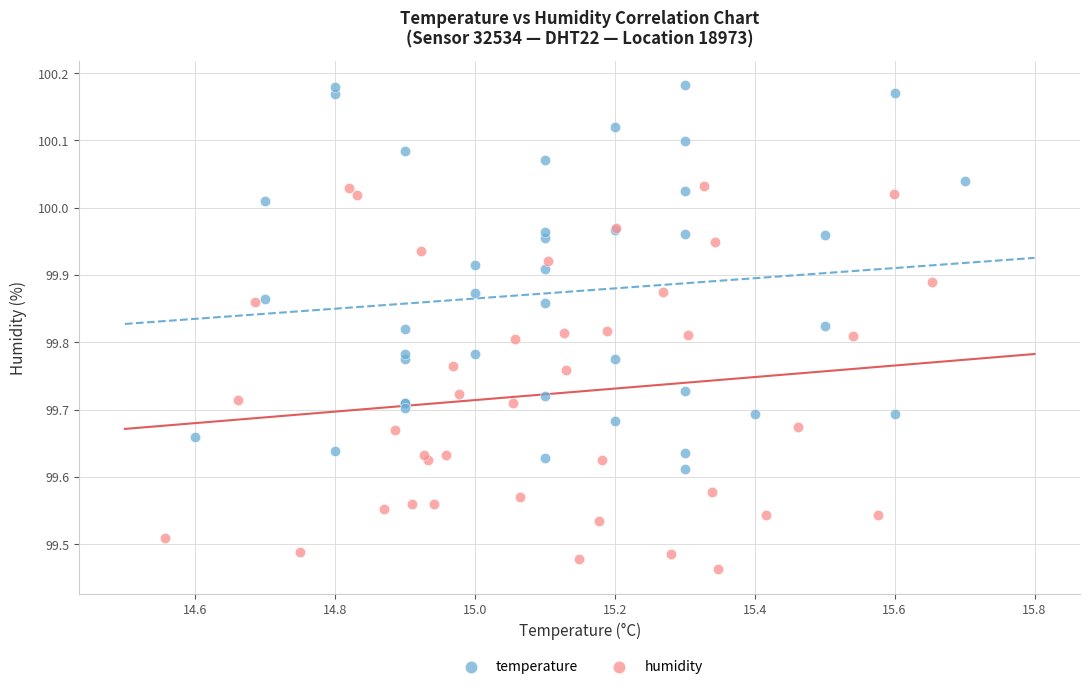

Which series contains the highest Y value?

temperature